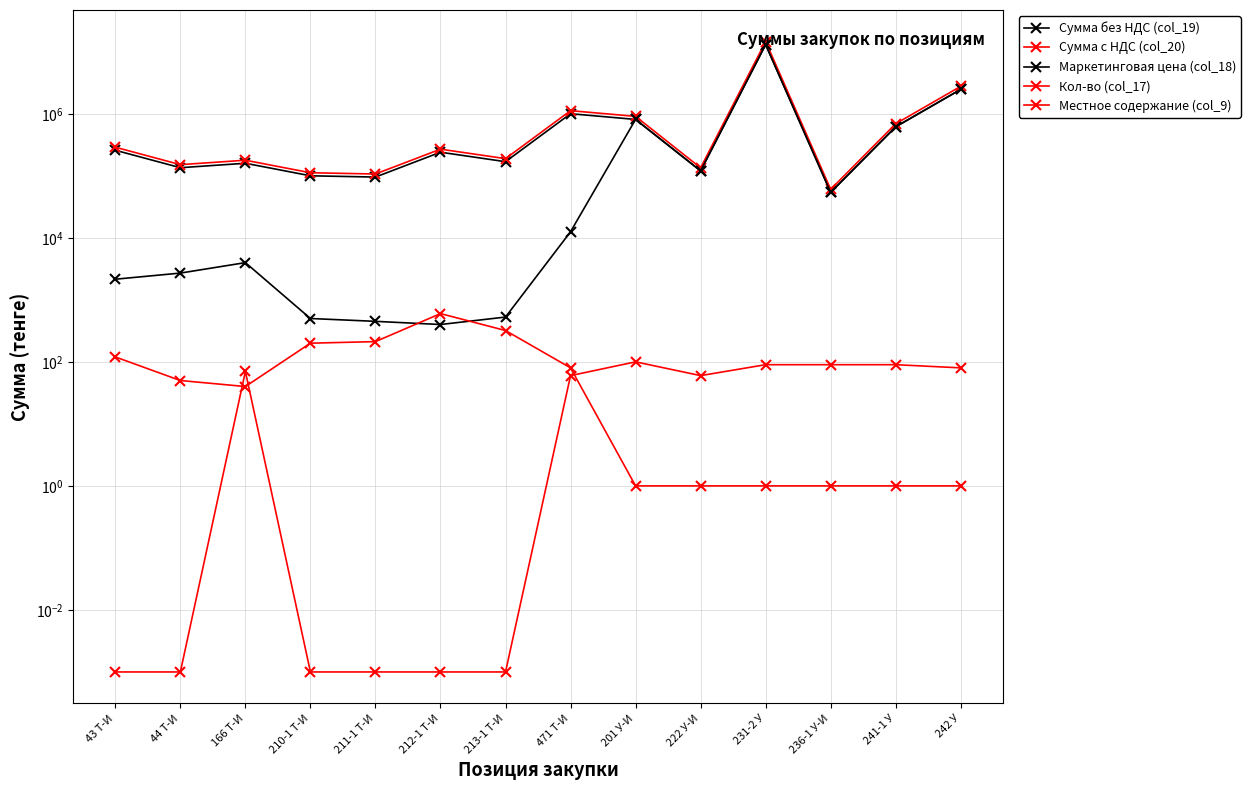

The Сумма с НДС (col_20) series shows 268800.0 at 212-1 Т-И. True or false?

True